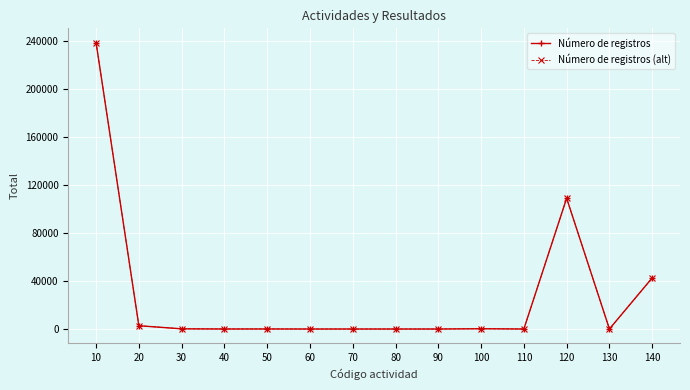

Is this an area chart (filled region under the line)?

No